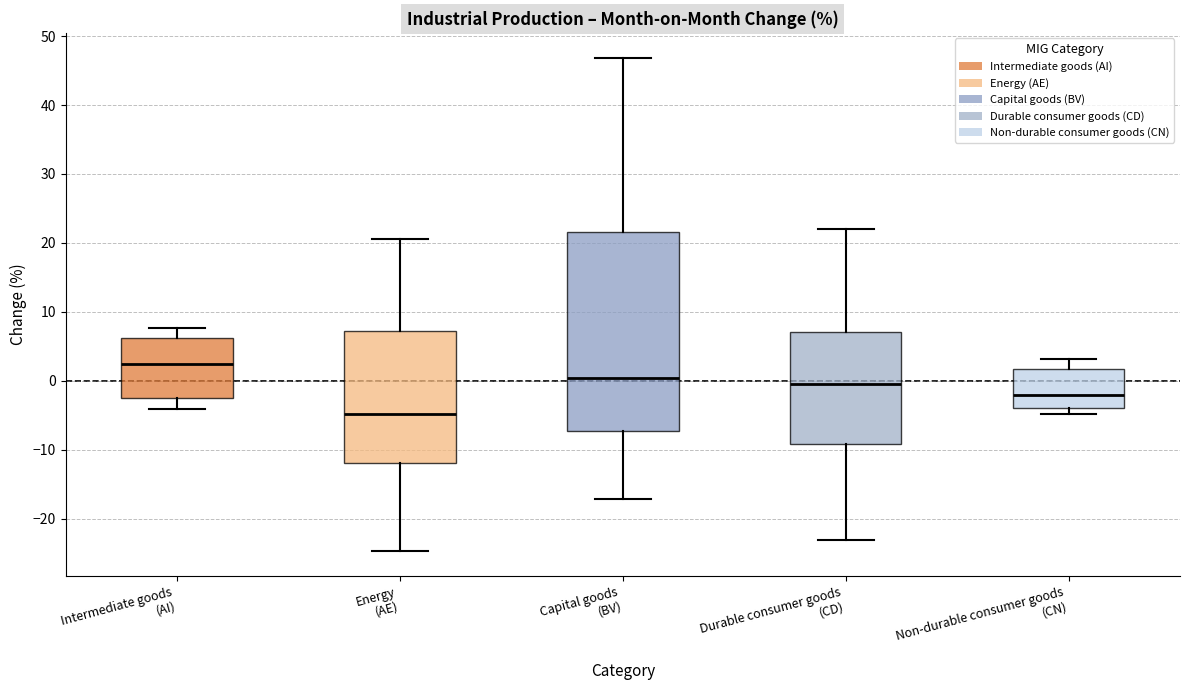

Comparing the boxes themselves (not the whiskers), which one is the tallest?

Capital goods (BV)